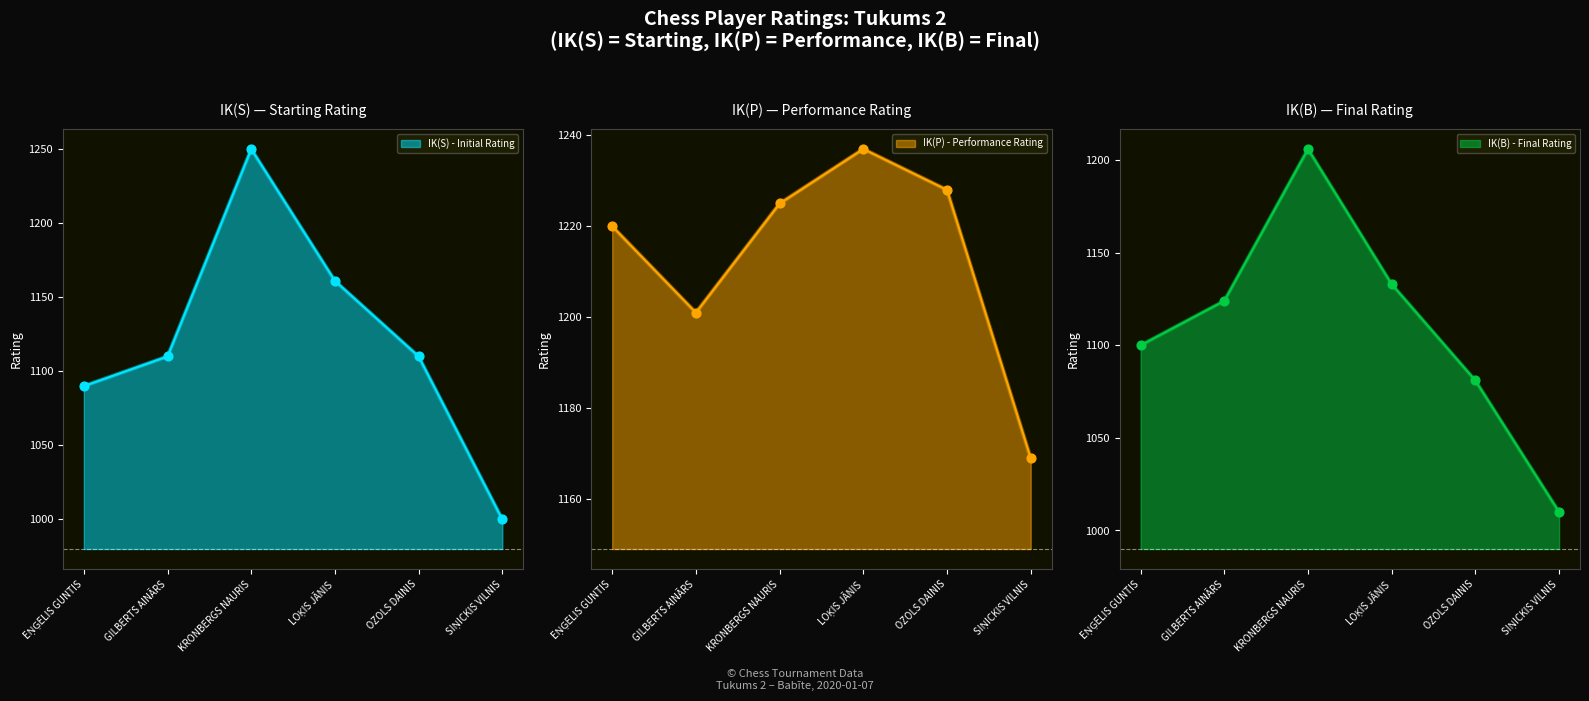

Which series contains the lowest Y value?

IK(S) - Initial Rating